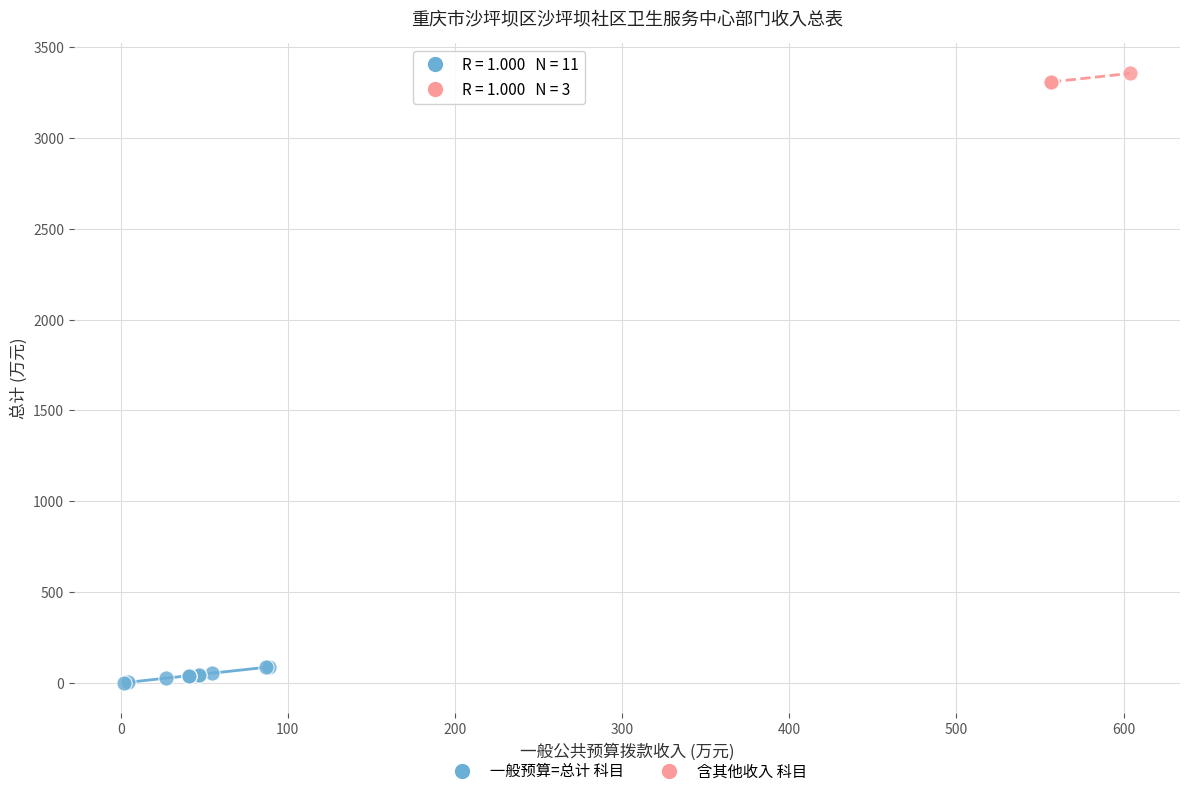

Which series contains the lowest Y value?

一般预算=总计 科目